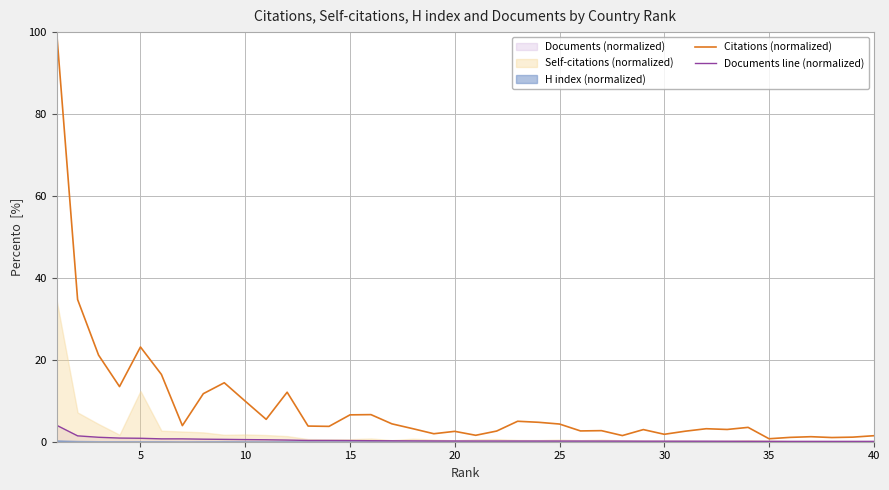

What is the maximum value for Documents line (normalized)?

4.0